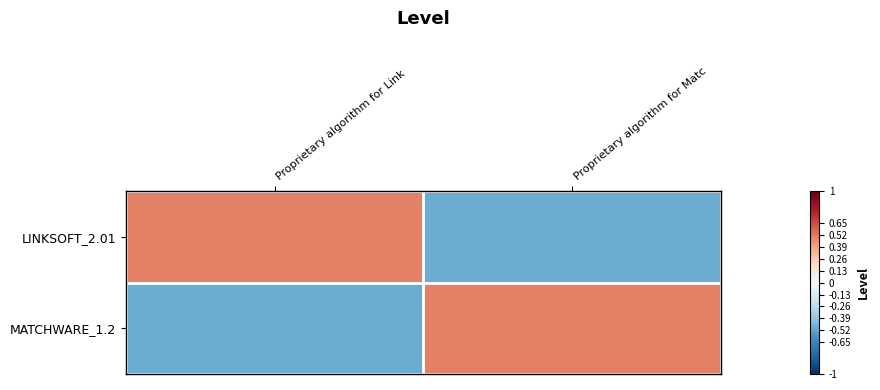

At which category is the sum across all series the highest?

Proprietary algorithm for Link